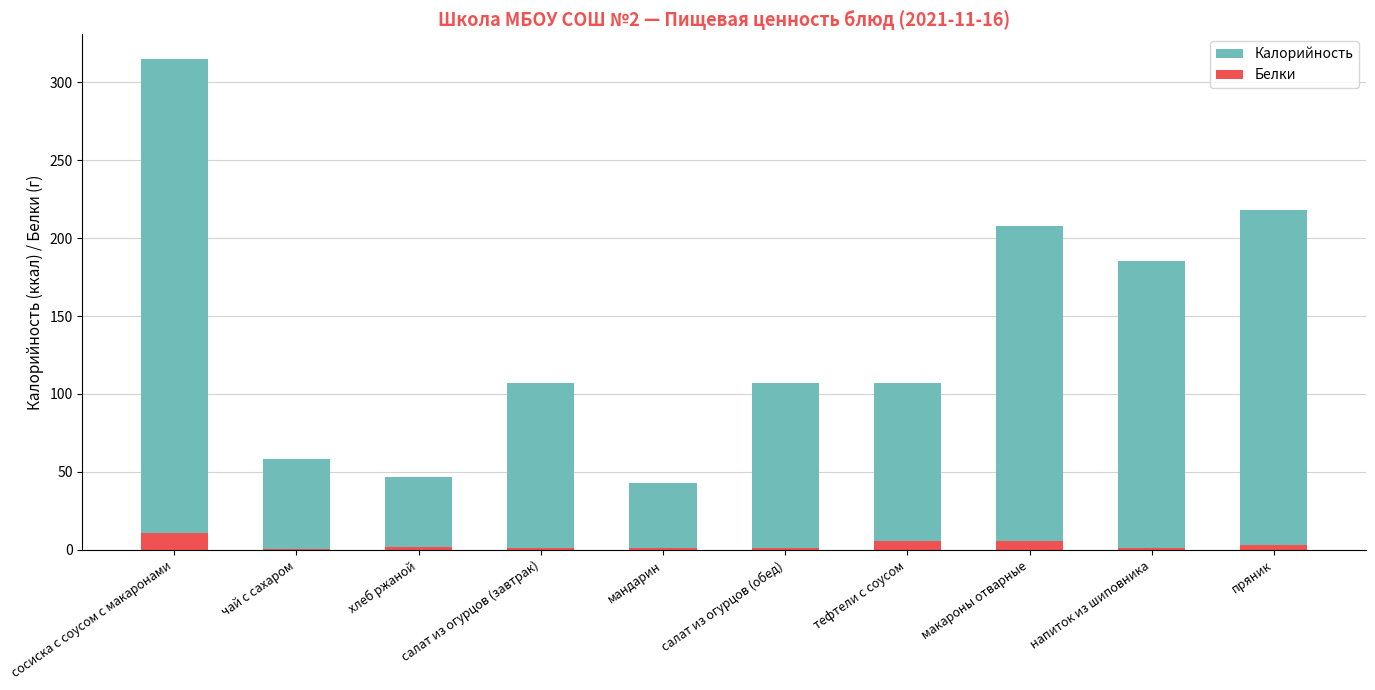

Which label corresponds to the smallest value in the chart?

чай с сахаром